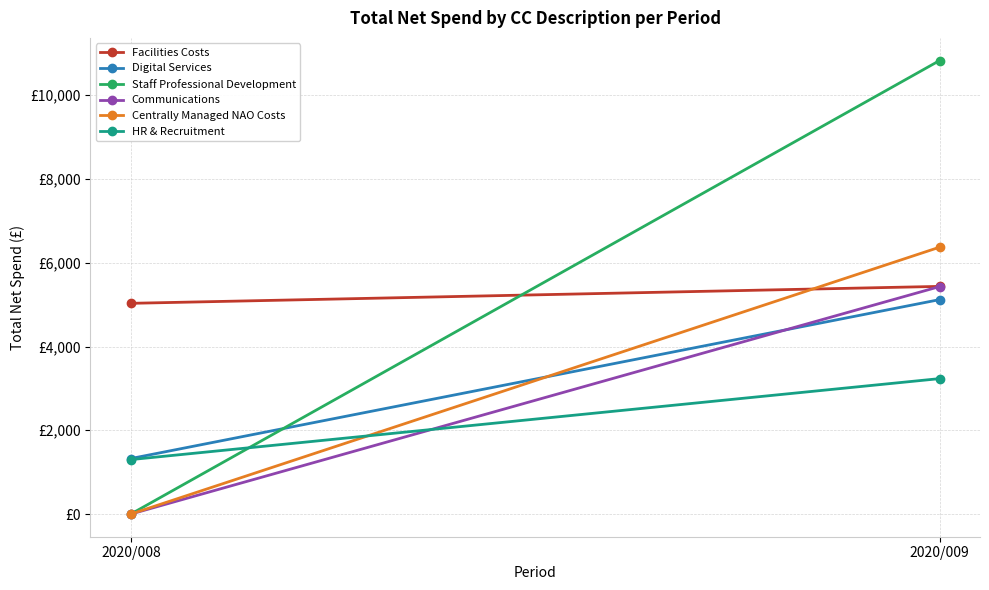

What is the difference between the maximum and minimum values in the Centrally Managed NAO Costs series?

6371.0